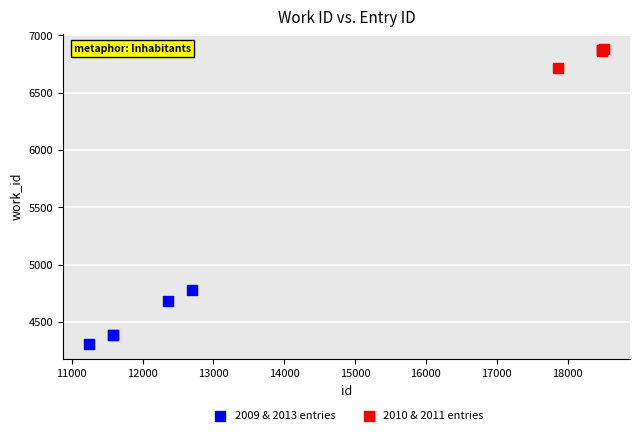

What are all the series names shown in the legend?

2009 & 2013 entries, 2010 & 2011 entries